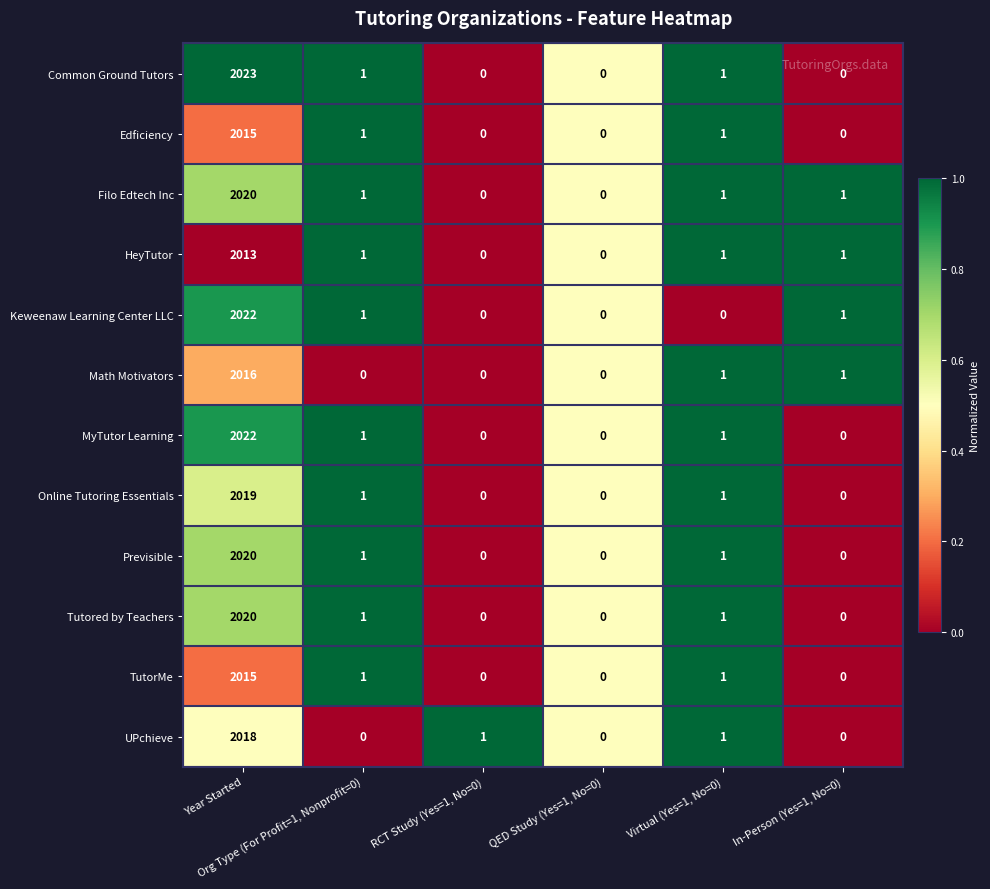

Which series has the widest spread of values?

Common Ground Tutors